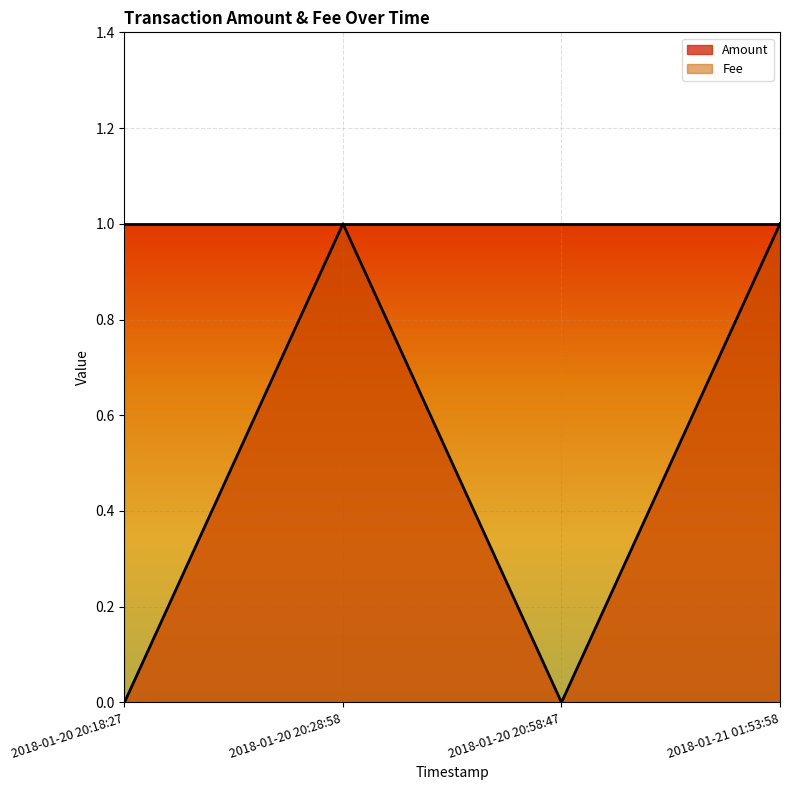

Reading left to right, what are all the values shown in this chart?

0	1	0	1